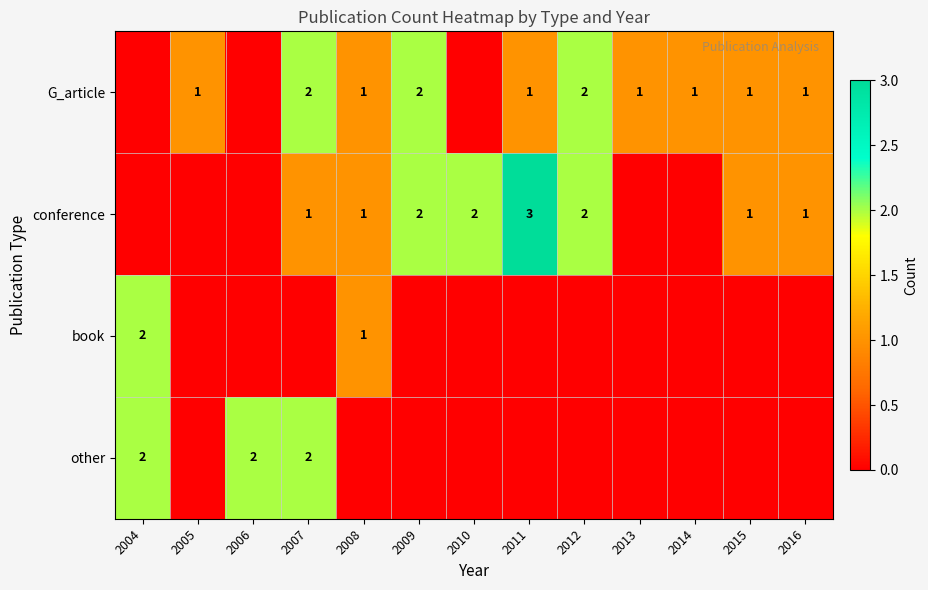

The value of G_article at 2011 is 1. True or false?

True